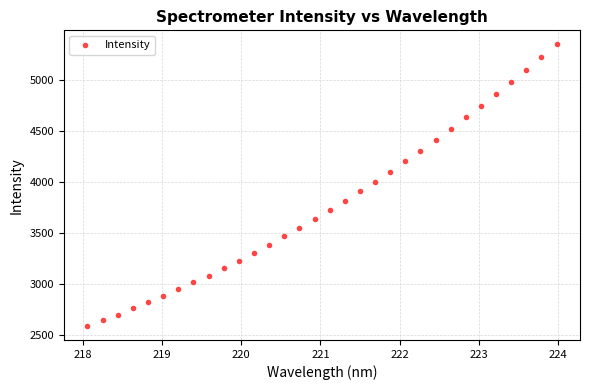

What is the range of X values (max minus min)?

5.9